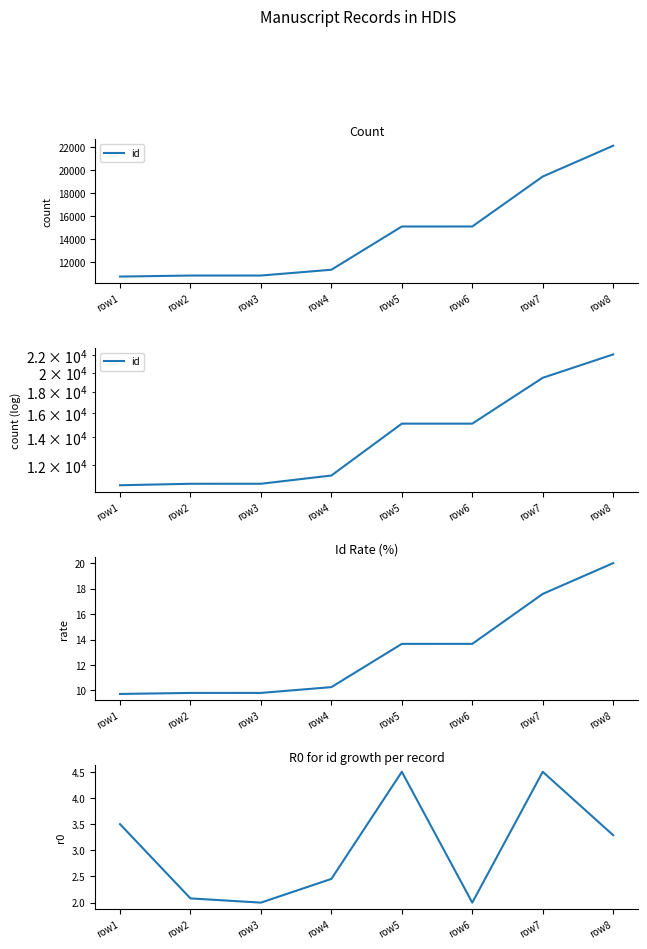

What is the value of the r0 point at the 8th from the left?

3.3